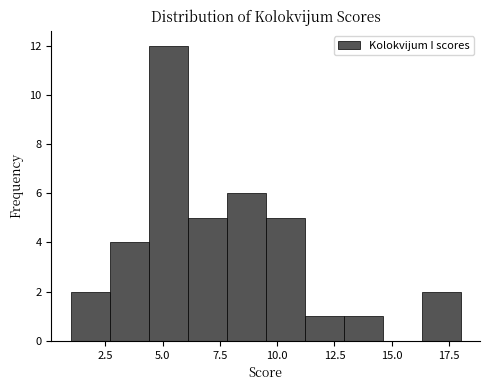

Read against the x-axis, roughly where is the centre of the tallest bar?

5.5